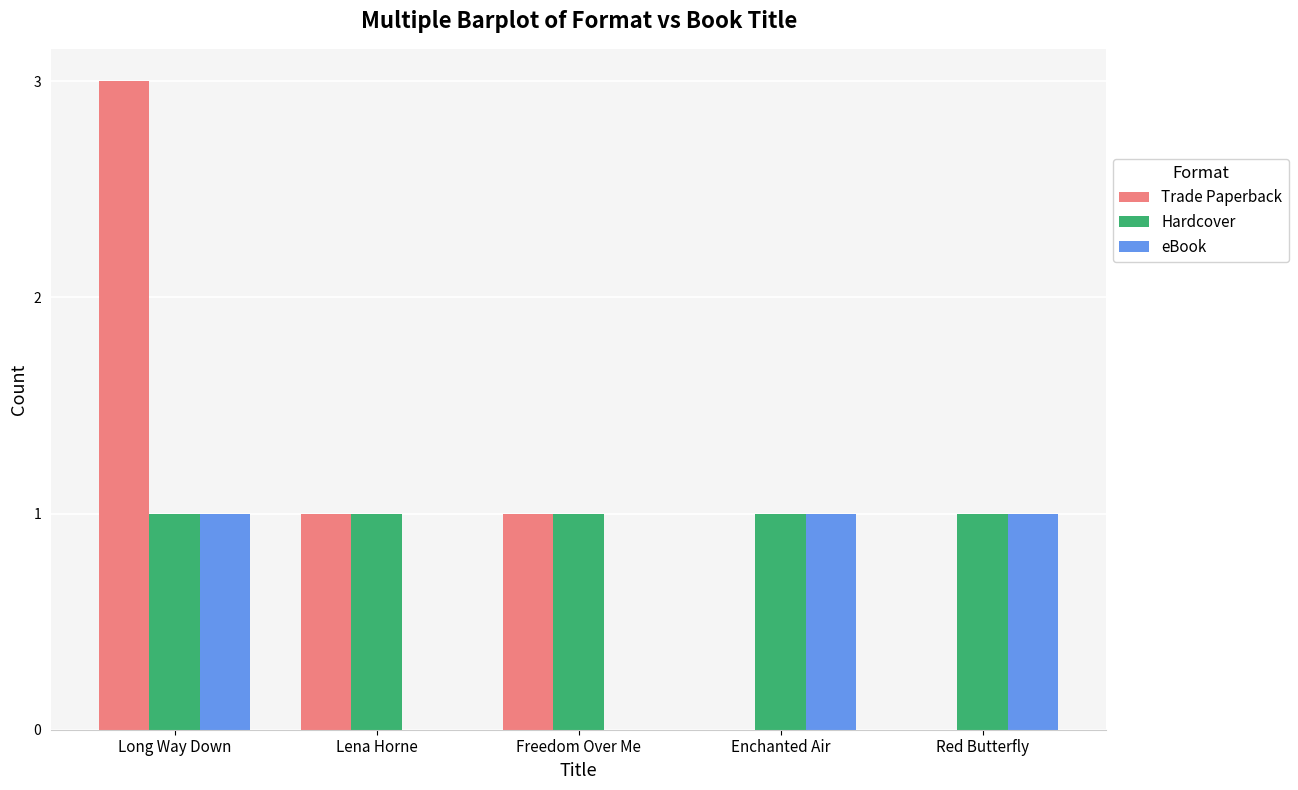

What is the sum of all Hardcover values?

5